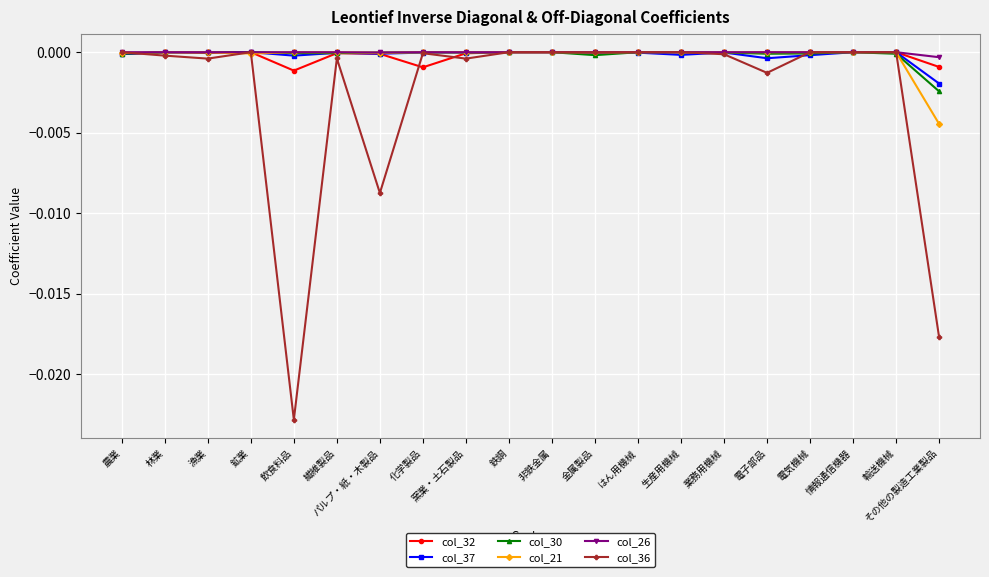

True or false: col_32 has more than 0 points higher than both neighbors.

True